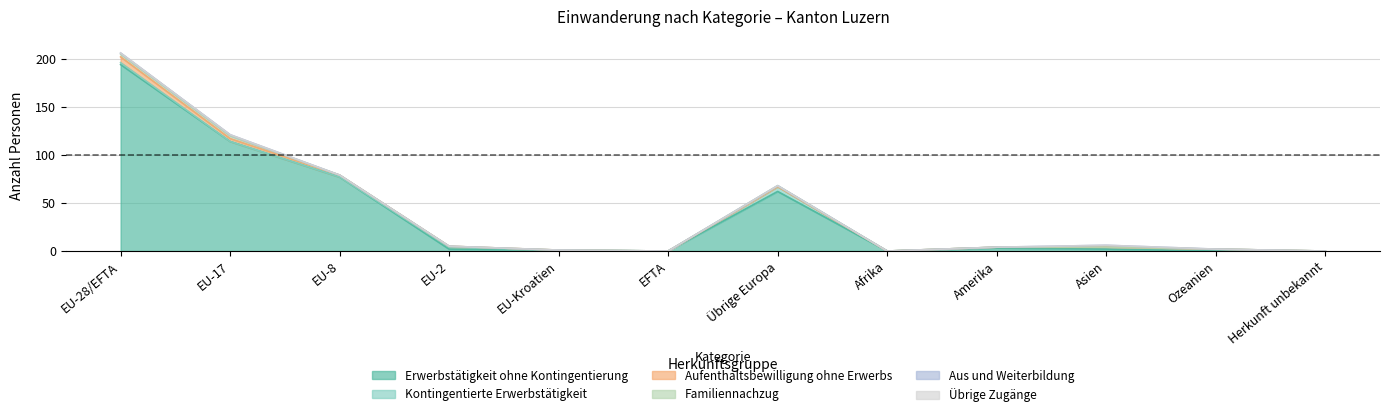

The value of Familiennachzug at EU-2 is -2. True or false?

False